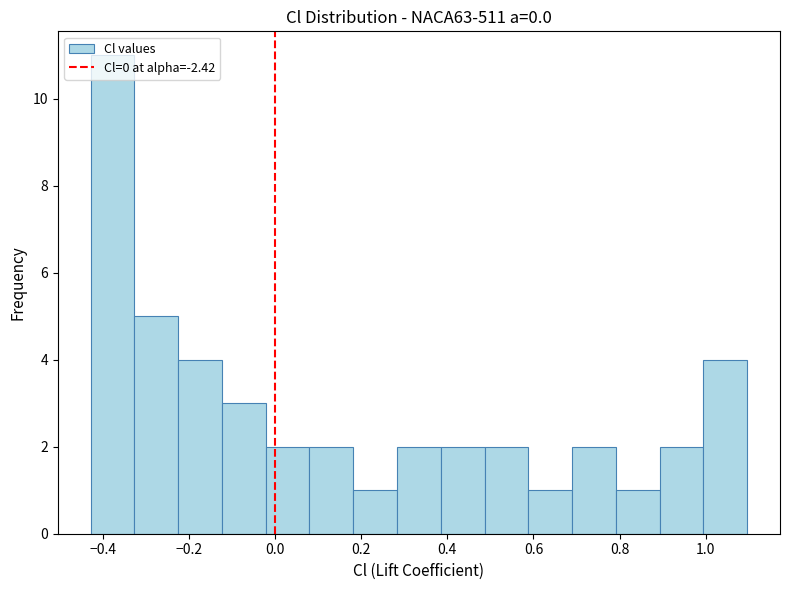

What is the height of the bar covering 0.38 to 0.48 on the x-axis? Neither the bar edges nor the heights are printed on the chart, so give them approximately, as read against the axes.

2